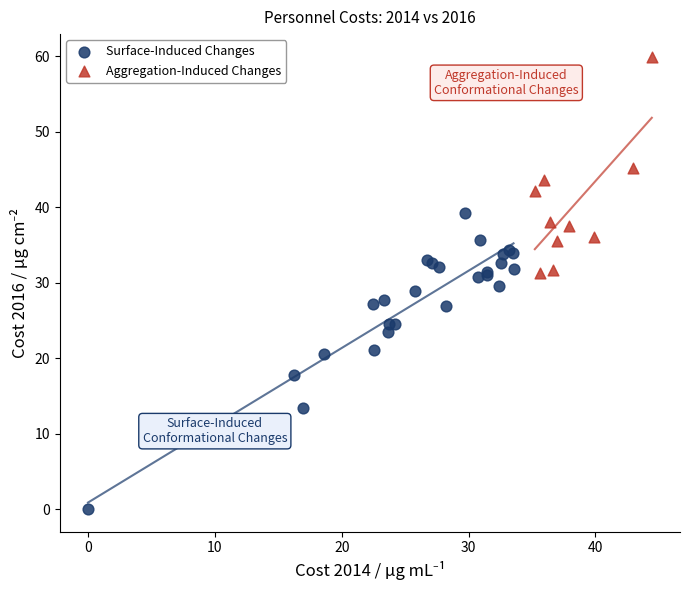

What are all the series names shown in the legend?

Surface-Induced Changes, Aggregation-Induced Changes